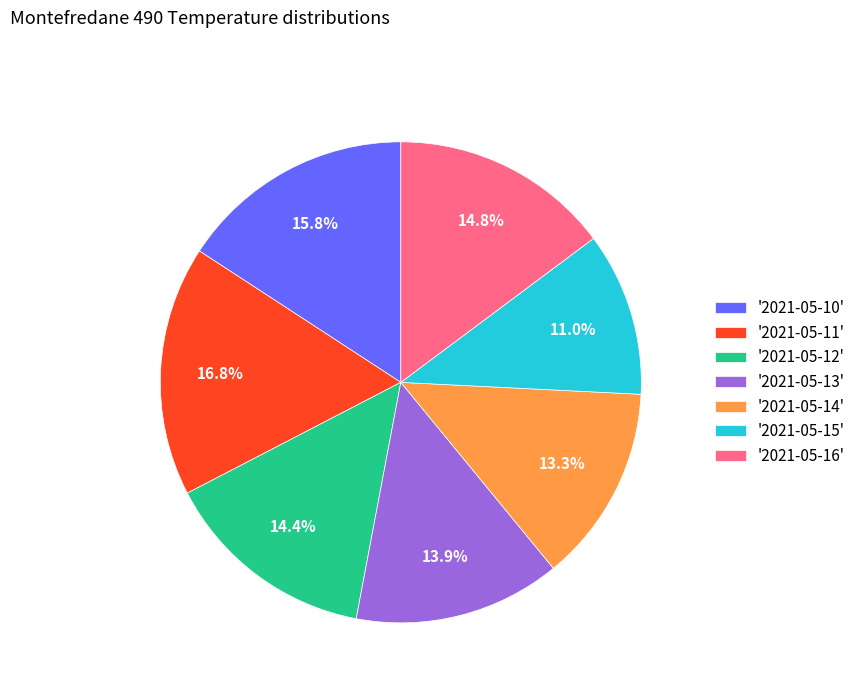

How much of the chart is everything except '2021-05-15'?

89.0%